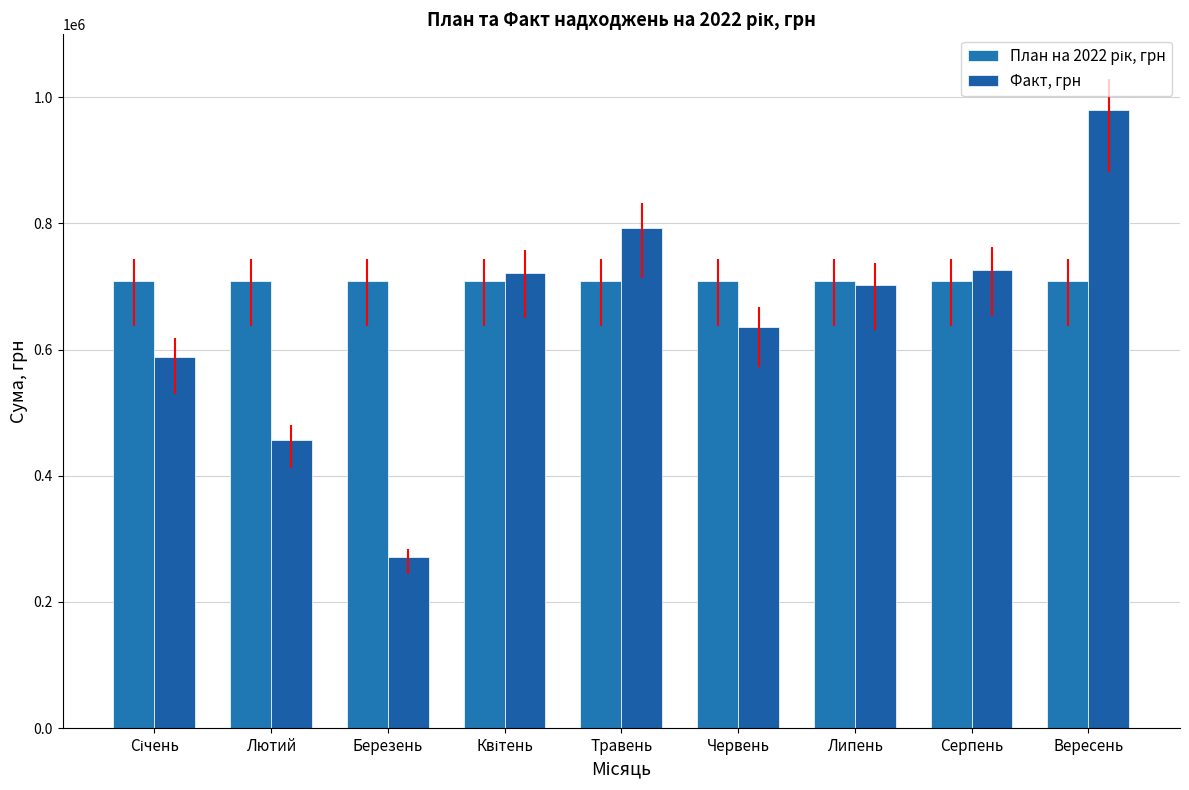

How many groups of bars are there?

9